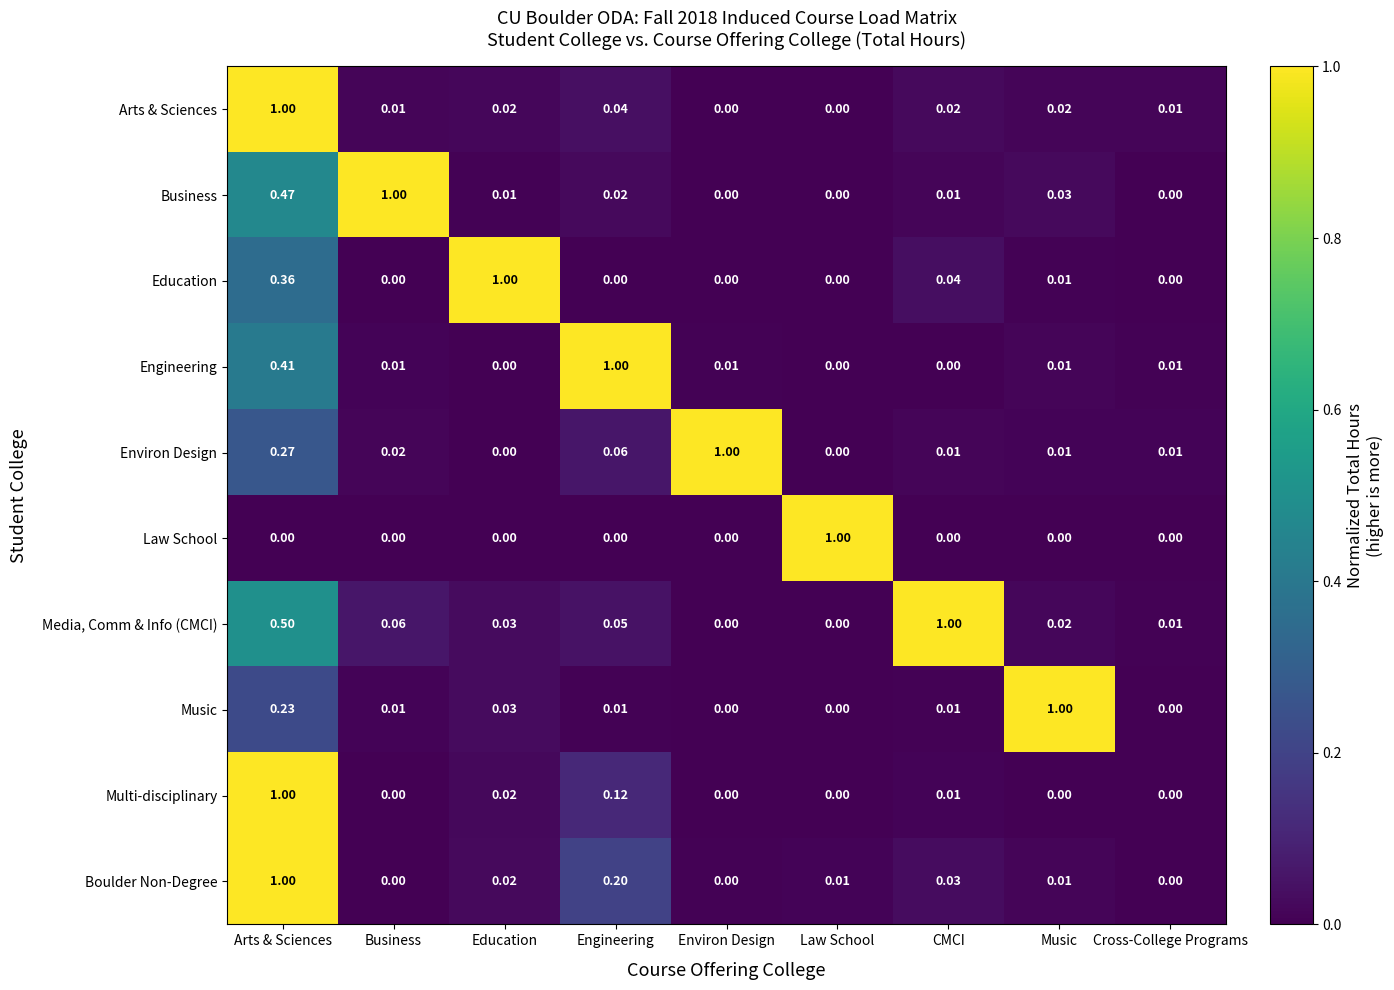

Which series has the largest total across all categories?

Media, Comm & Info (CMCI)